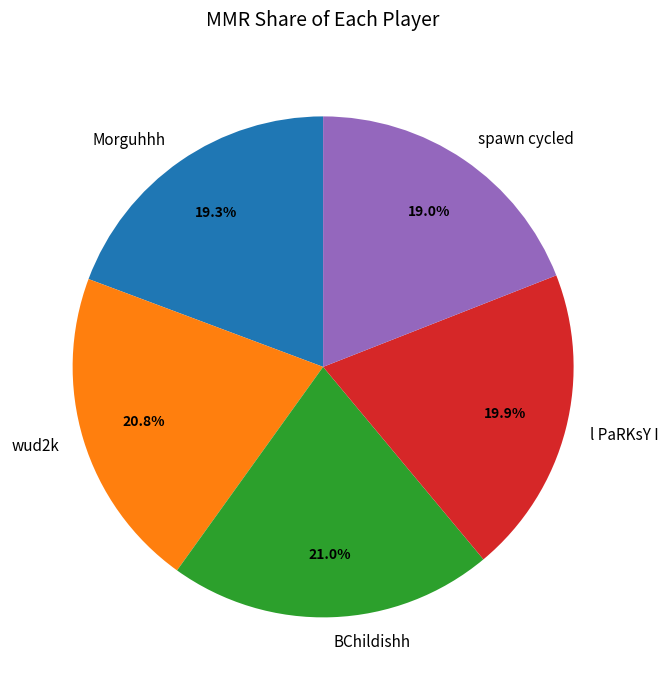

To the nearest percent, what is the combined percentage of wud2k and spawn cycled?

40%